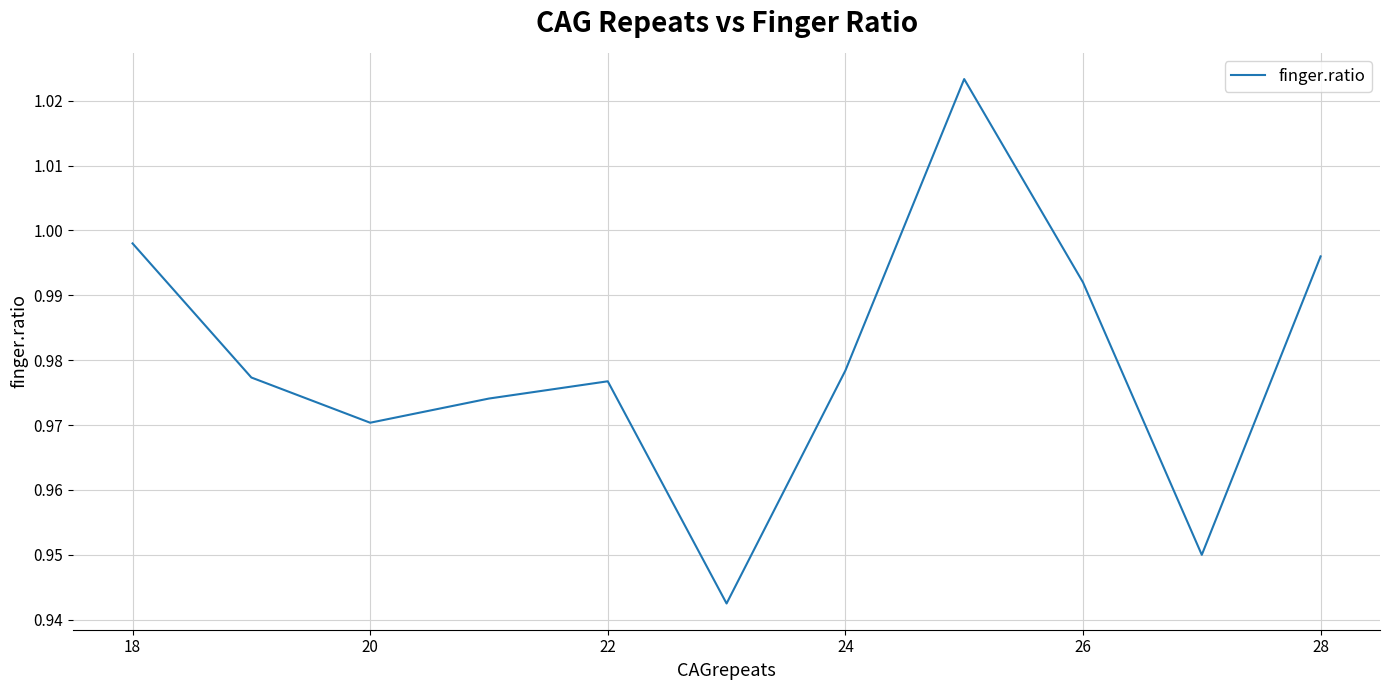

Does the chart display data point markers on the line(s)?

No